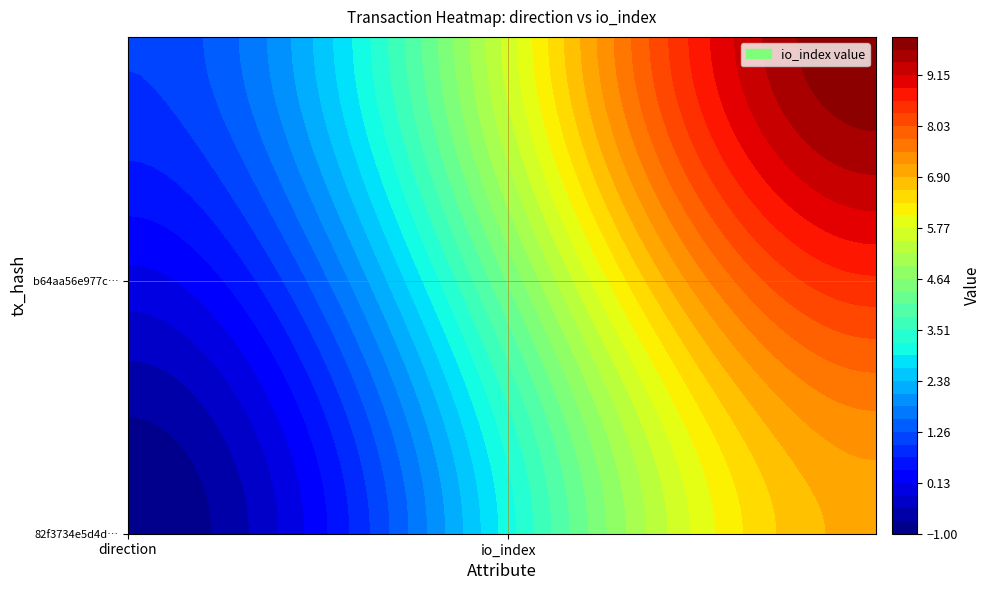

Reading left to right, transcribe all the data shown in this chart.

82f3734e5d4d0ad282f6121963d6959f555483f: -1	7
b64aa56e977c76bfb89e56910a95bf59099d93b: 1	10